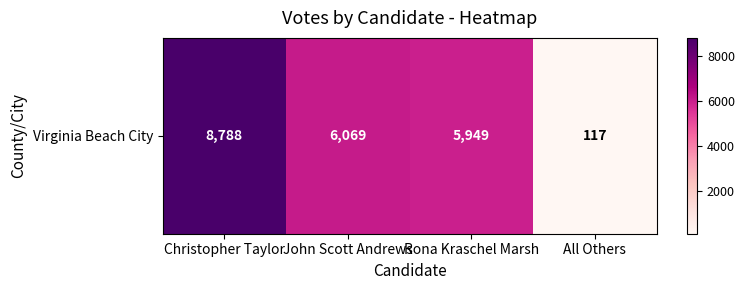

What is the greatest value displayed?

8788